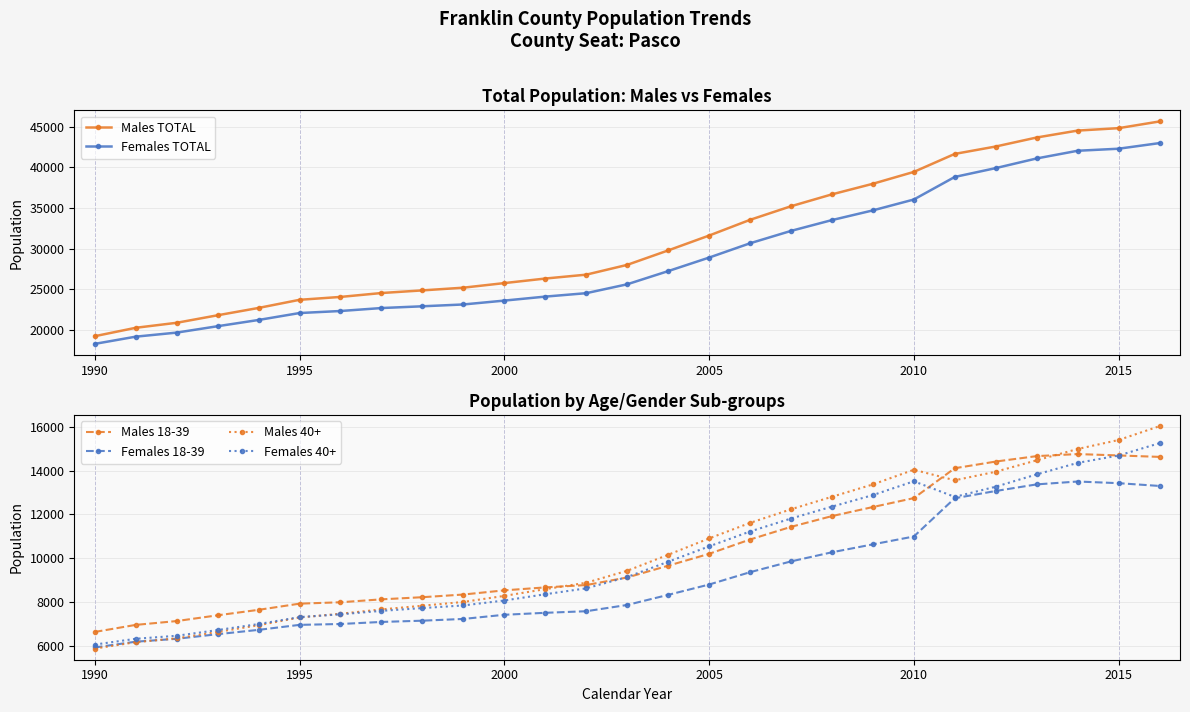

True or false: Females 40+ and Females 18-39 intersect in this chart.

False